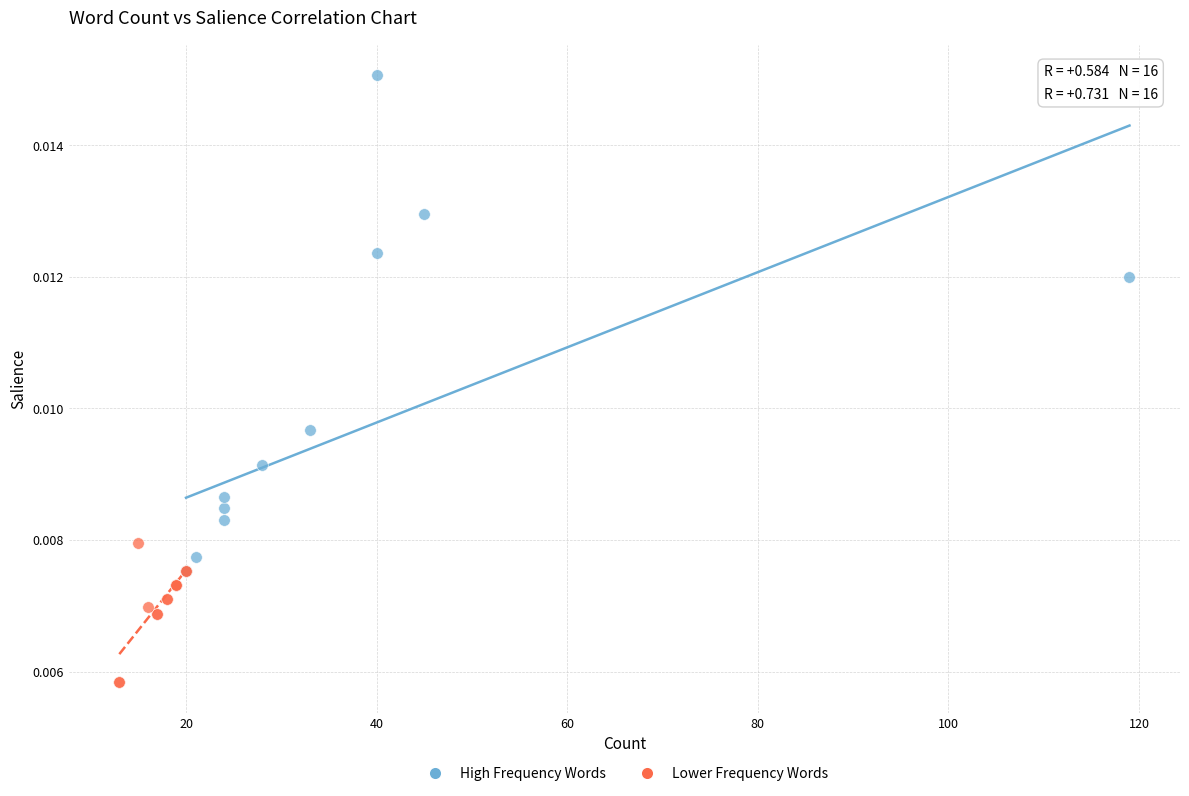

Which series contains the lowest Y value?

Lower Frequency Words